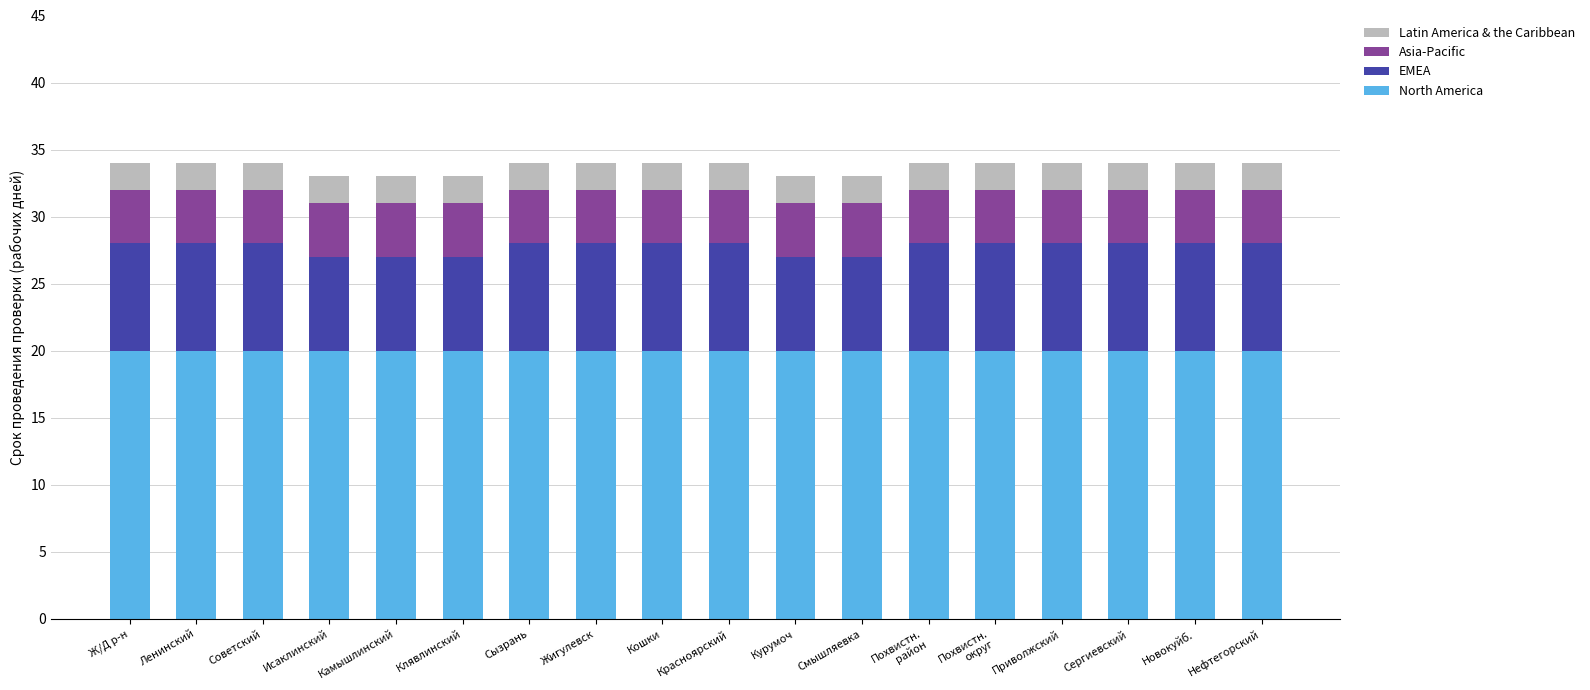

True or false: North America has a value of 34 at Жигулевск.

False